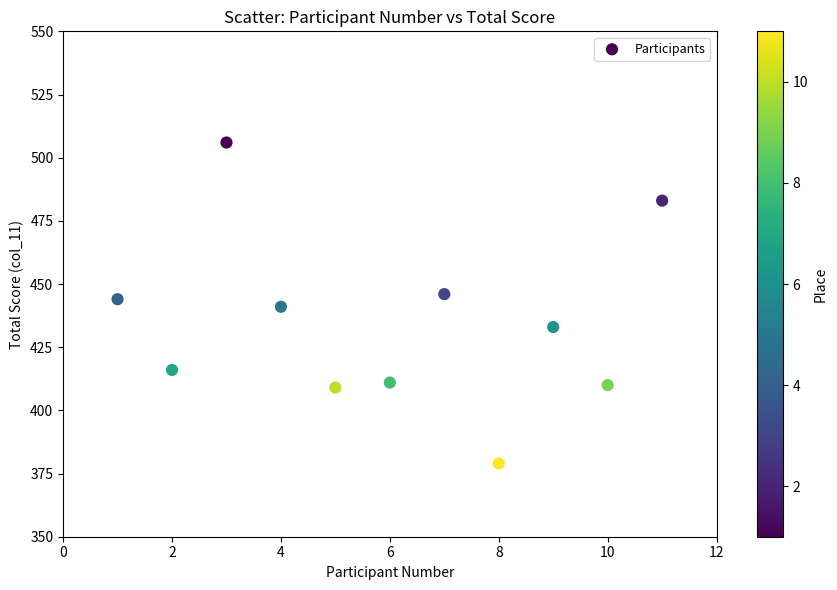

What is the range of Y values (max minus min)?

127